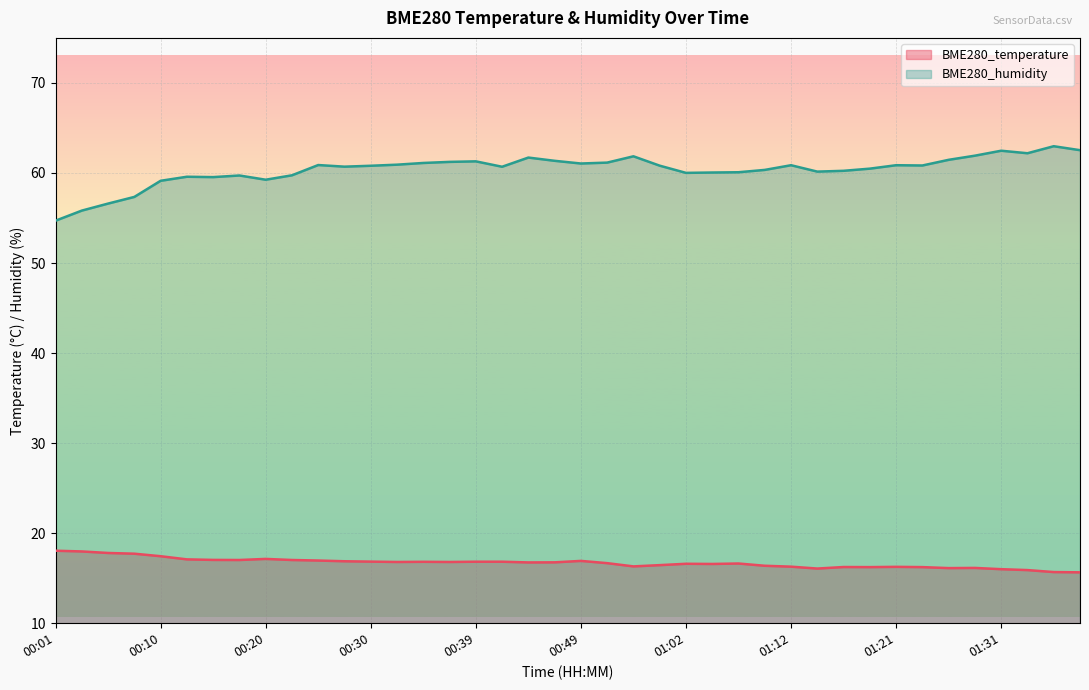

True or false: BME280_temperature and BME280_humidity intersect in this chart.

False